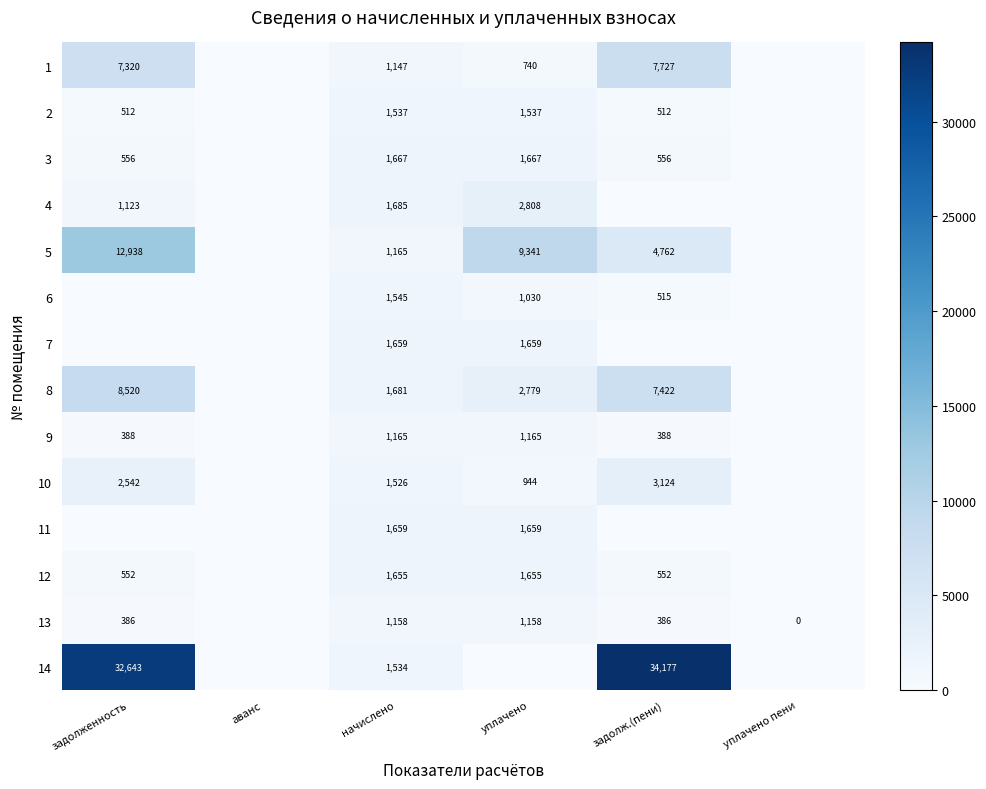

The value of 13 at уплачено is 1158. True or false?

True